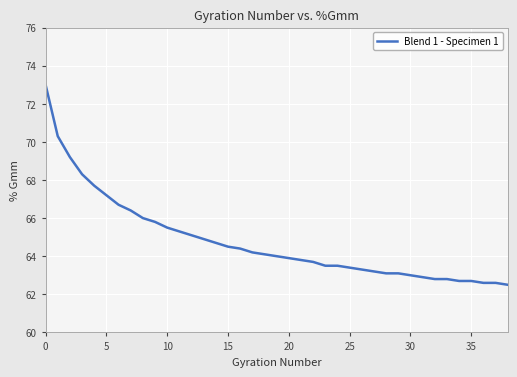

What is the difference between the maximum and minimum values?

10.5